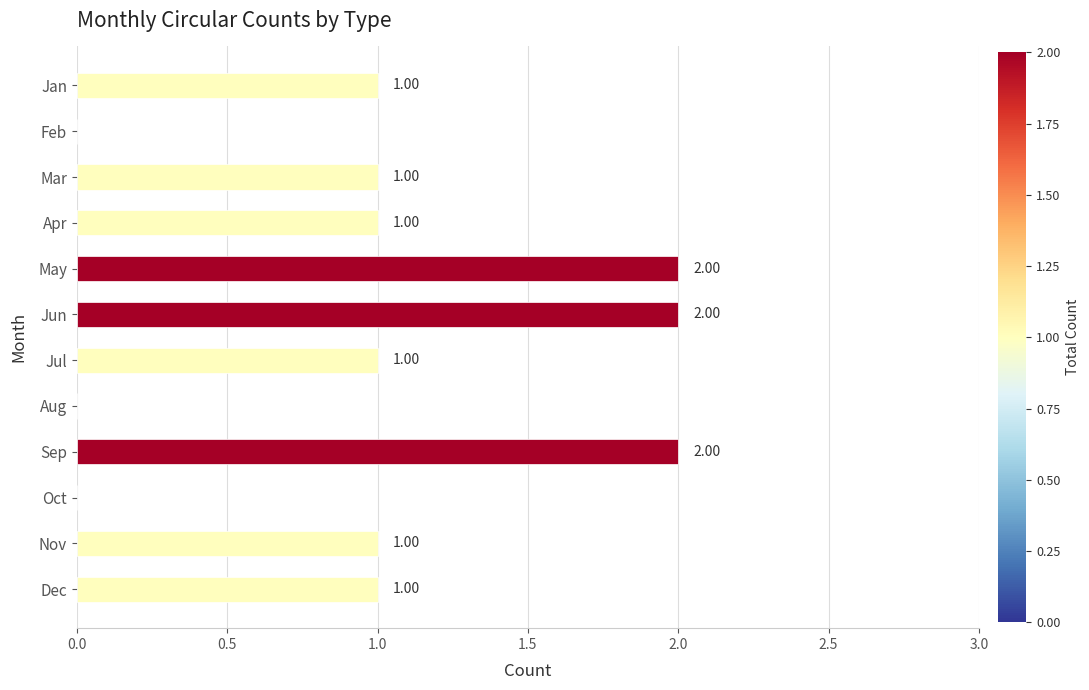

Between Sep and Feb, which is larger?

Sep